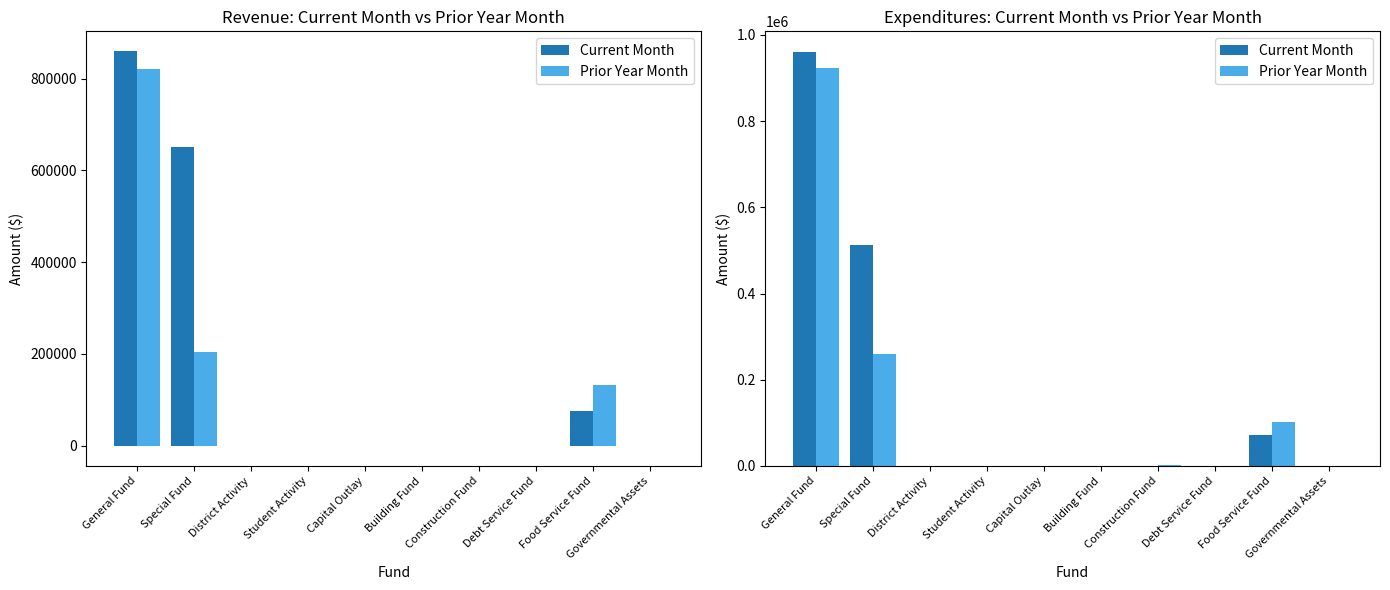

What is the difference between the maximum and minimum values in the Prior Year Month series?

923577.3